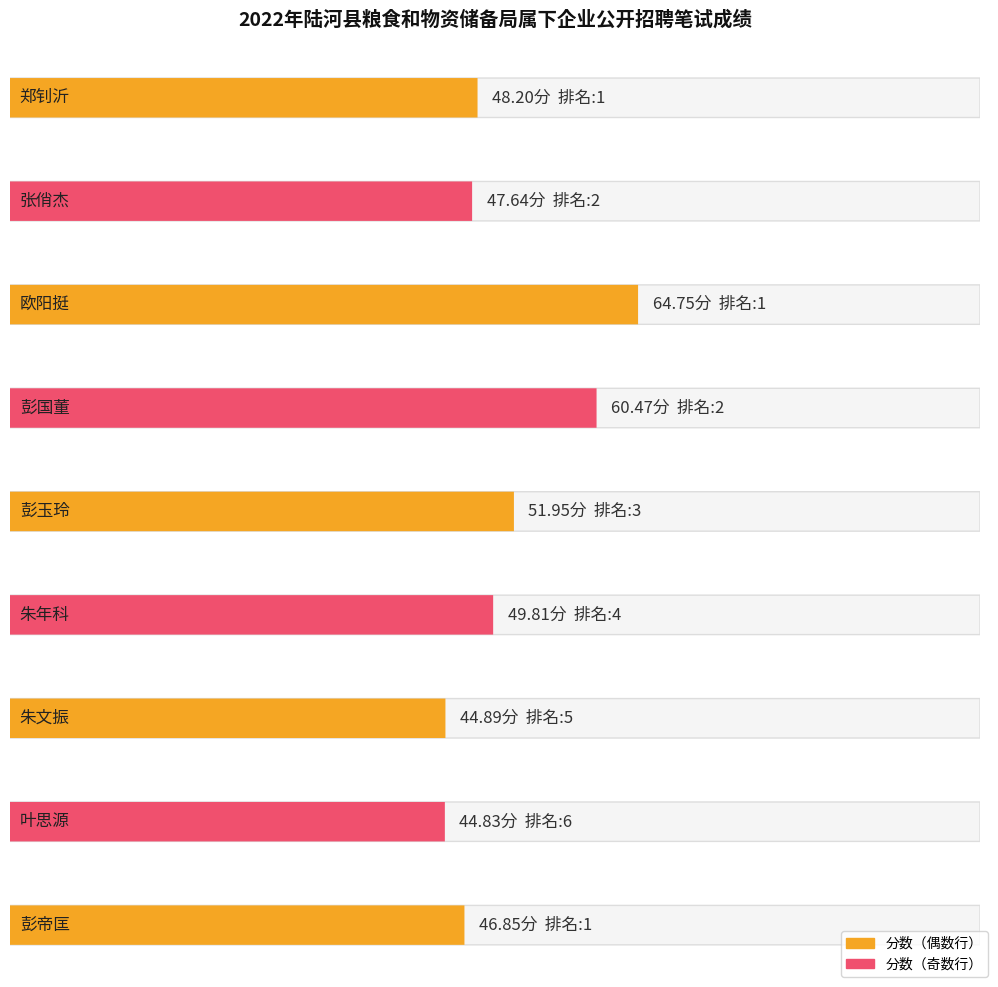

What is the label of the 4th bar from the left?

彭国董